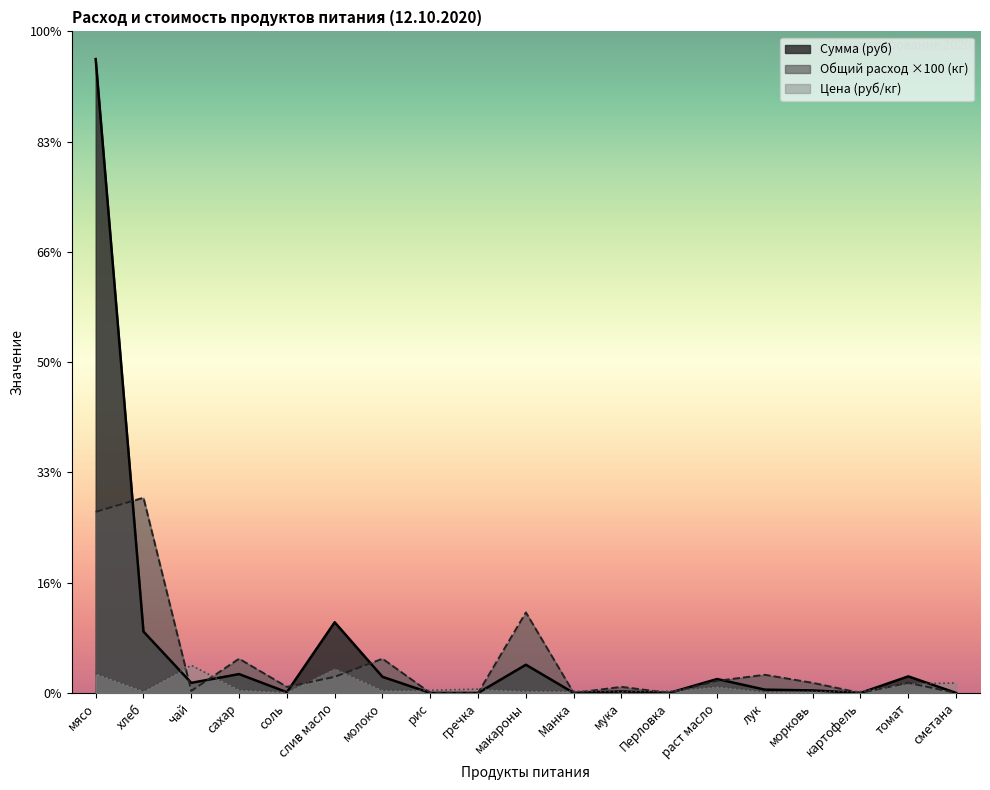

Between чай and раст масло, which series saw the biggest shift?

Цена (руб/кг)